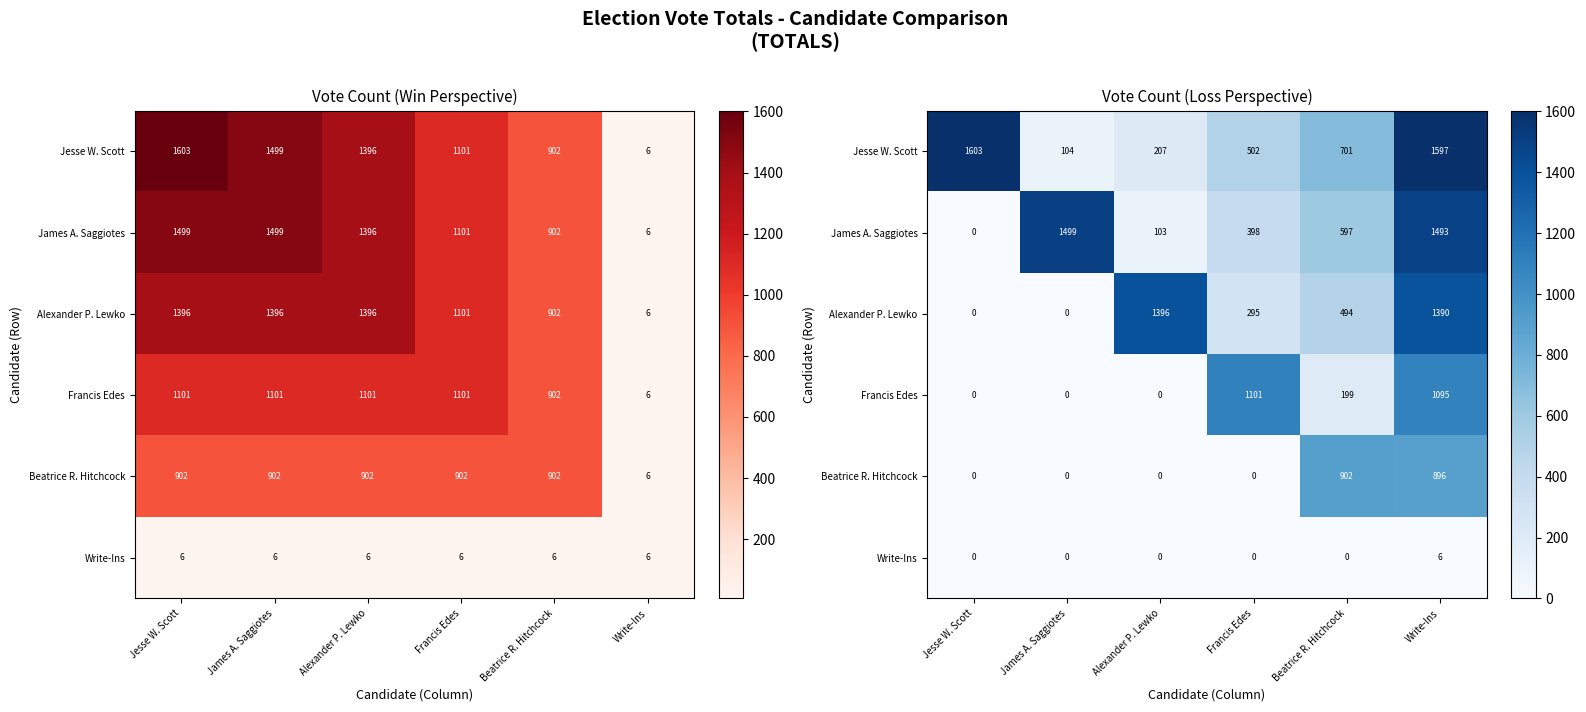

How many values in the James A. Saggiotes series are below 597?

3